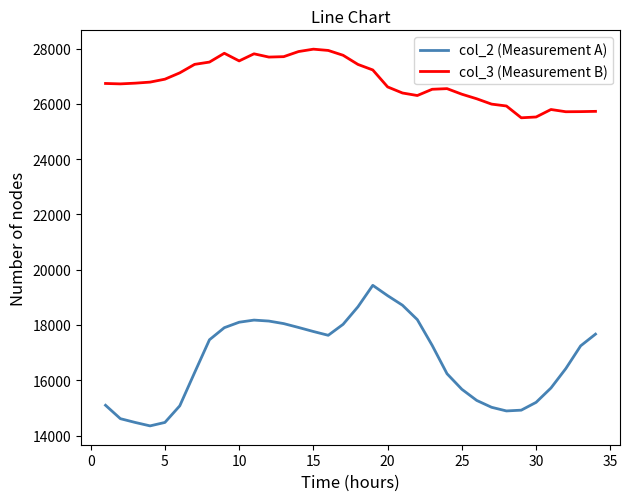

Rank the series by their maximum value, from highest to lowest.

col_3 (Measurement B), col_2 (Measurement A)